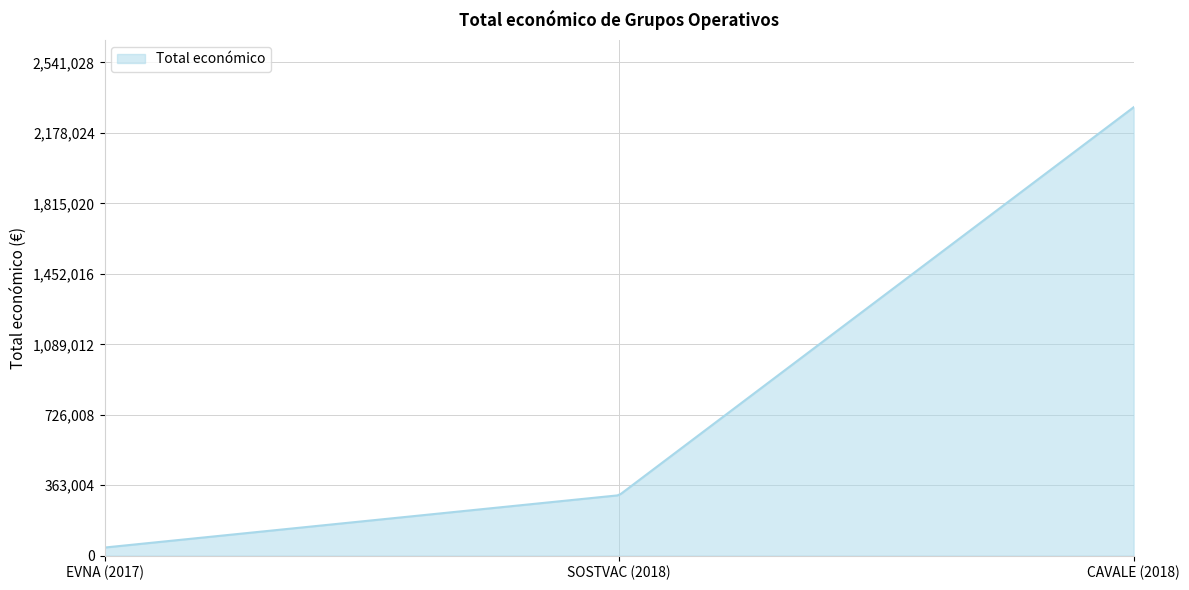

What is the difference between the maximum and minimum values?

2267954.0